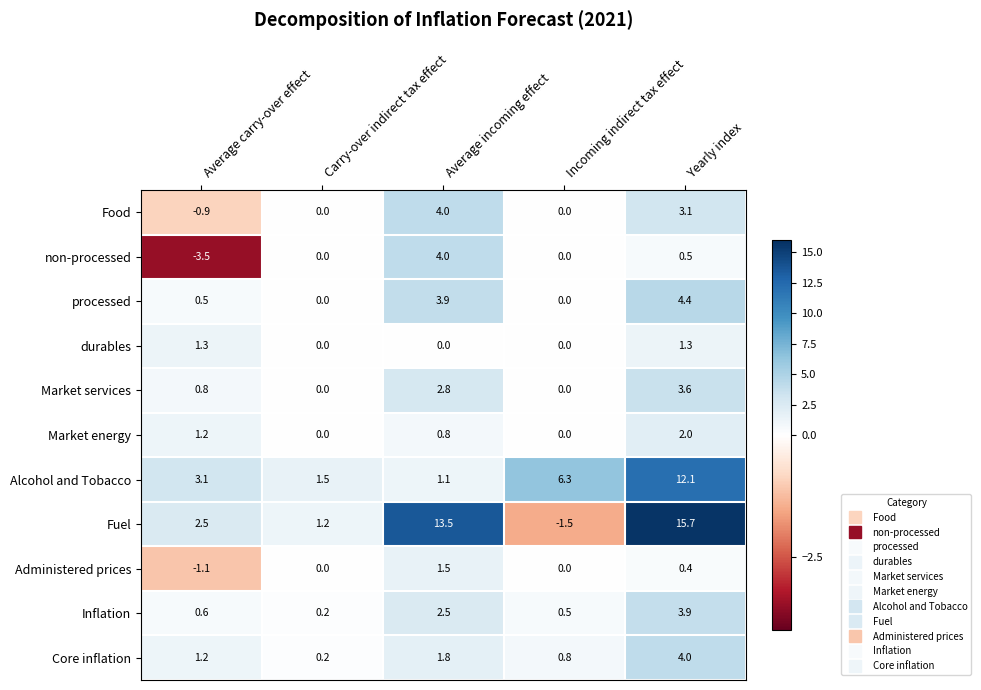

What is the minimum value shown in the chart?

-3.5